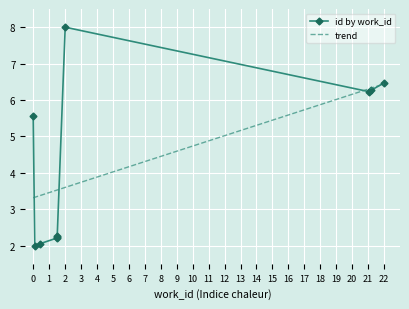

The trend series shows 2.4 at 2. True or false?

False